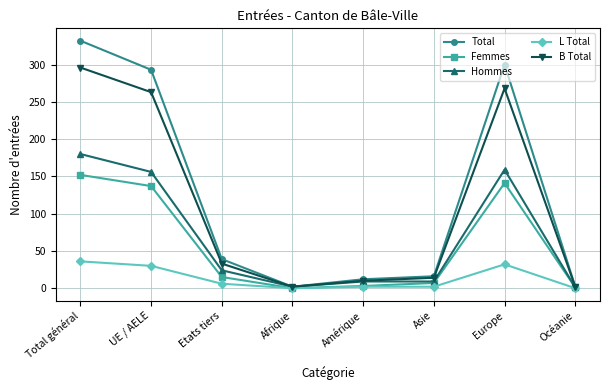

What is the value of the Femmes point at the 8th from the left?

1